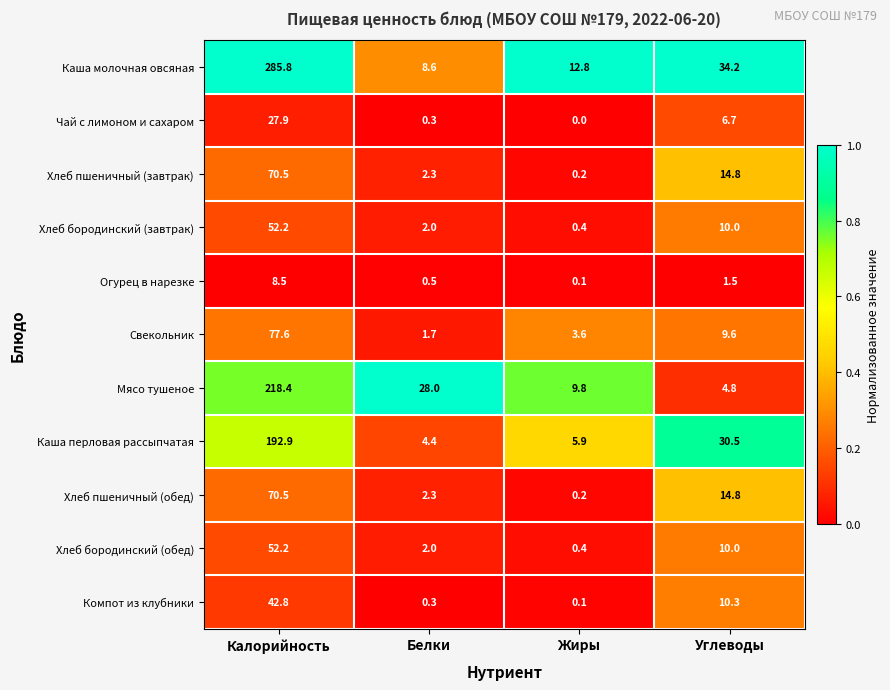

What is the difference between the highest and lowest values at Калорийность?

277.3